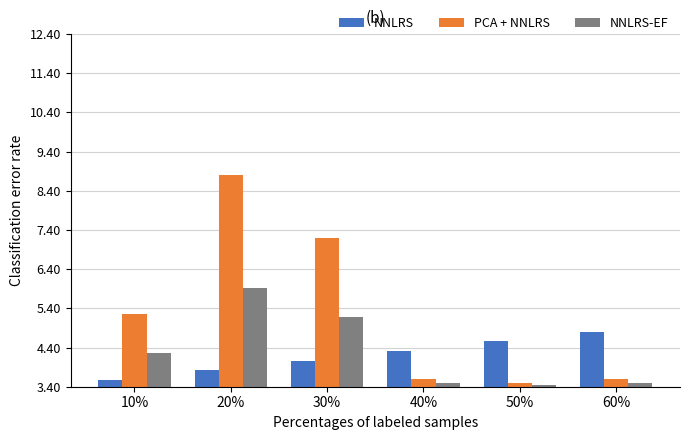

How many distinct data groups are displayed?

3